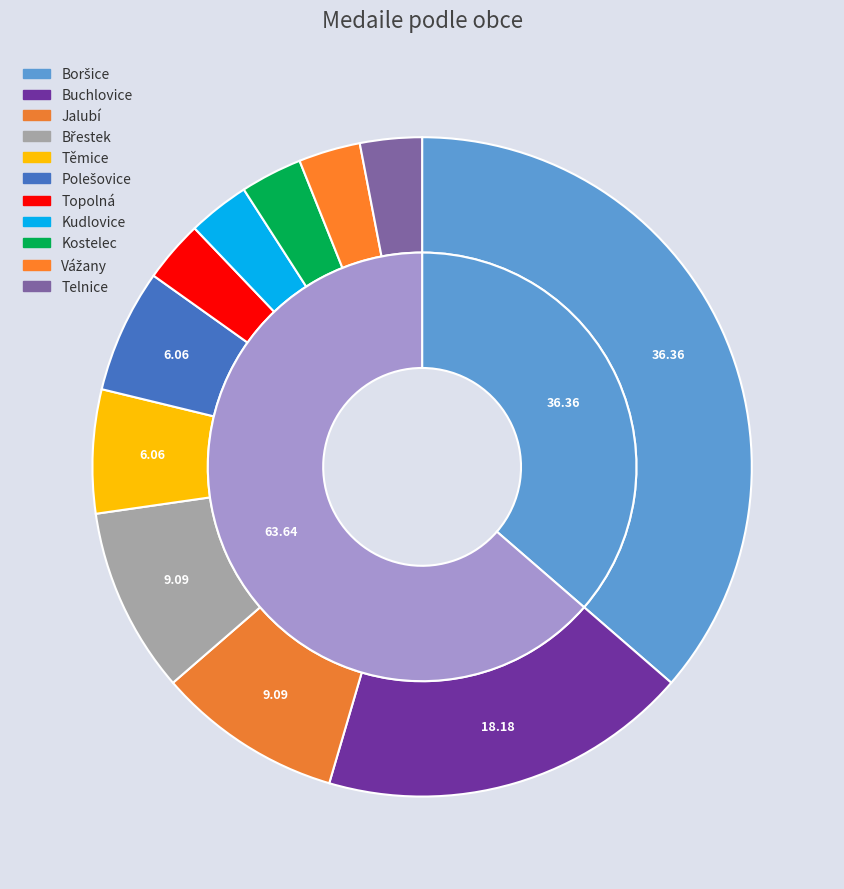

How many slices are in this pie chart?

11